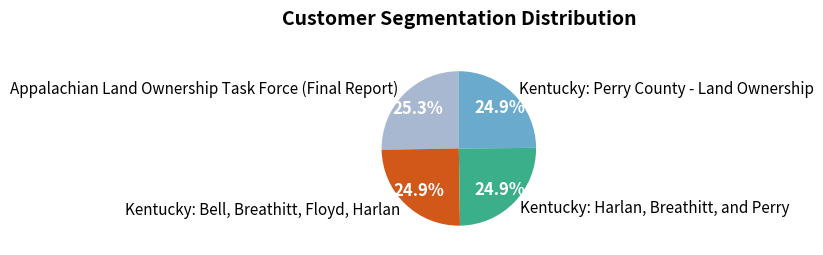

What is the ratio of the value at Appalachian Land Ownership Task Force (Final Report) to the value at Kentucky: Bell, Breathitt, Floyd, Harlan?

1.0